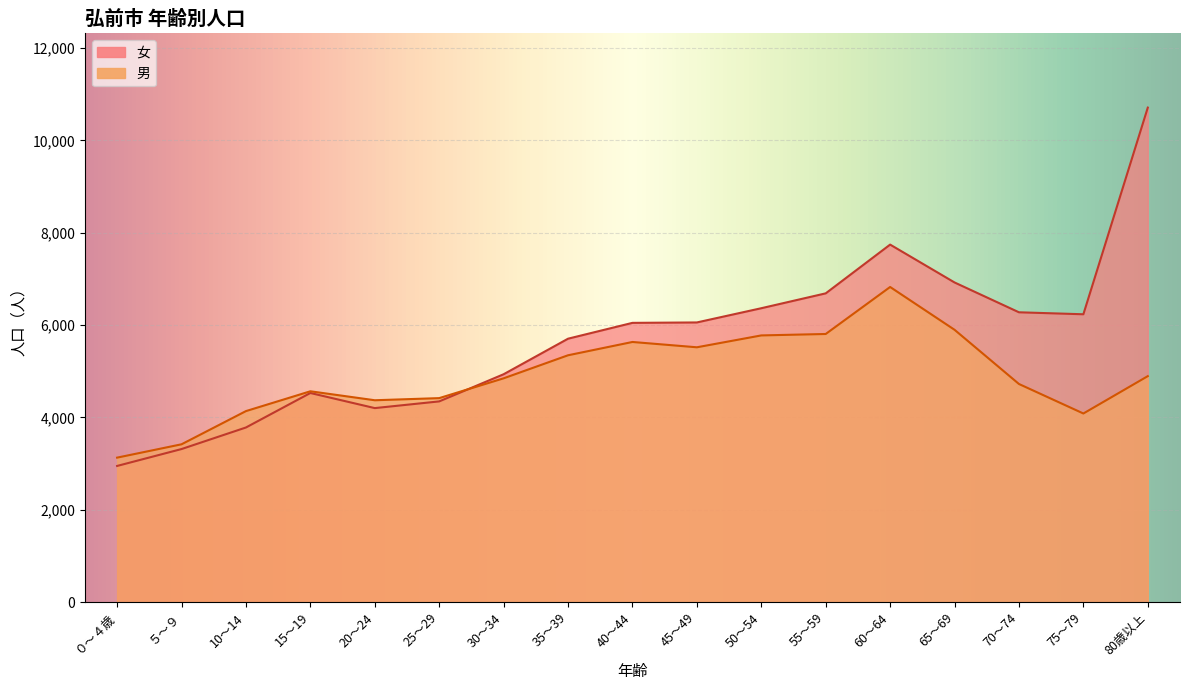

Which series ends up on top after the final intersection of 女 and 男?

女